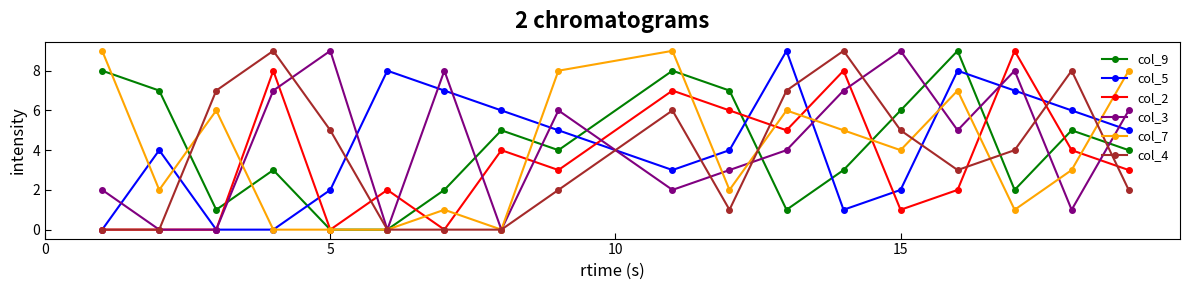

True or false: col_7 has more than 2 points higher than both neighbors.

True